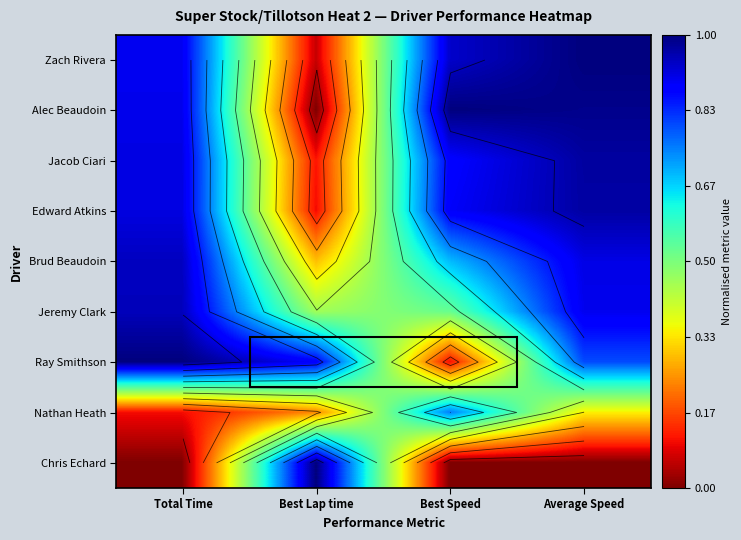

Between Total Time and Best Lap time, which is larger?

Total Time